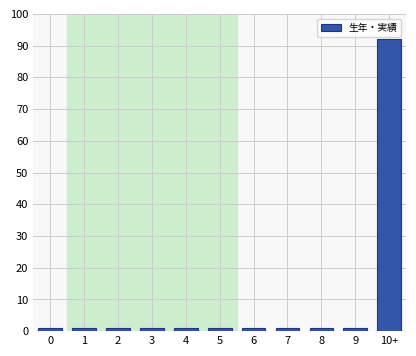

Reading right to left, transcribe all the data shown in this chart.

92	1	1	1	1	1	1	1	1	1	1